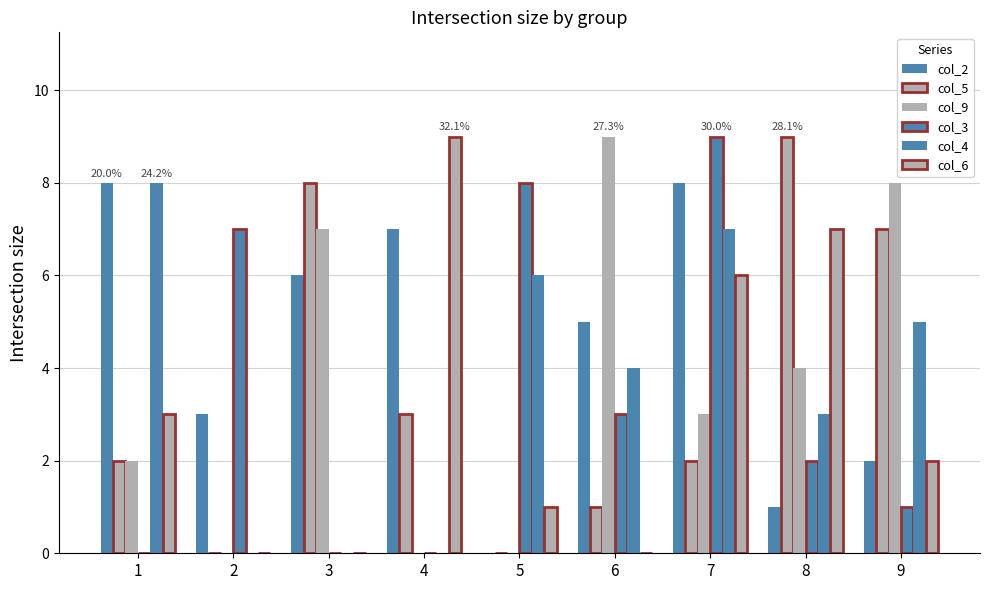

How many series are shown in this chart?

6